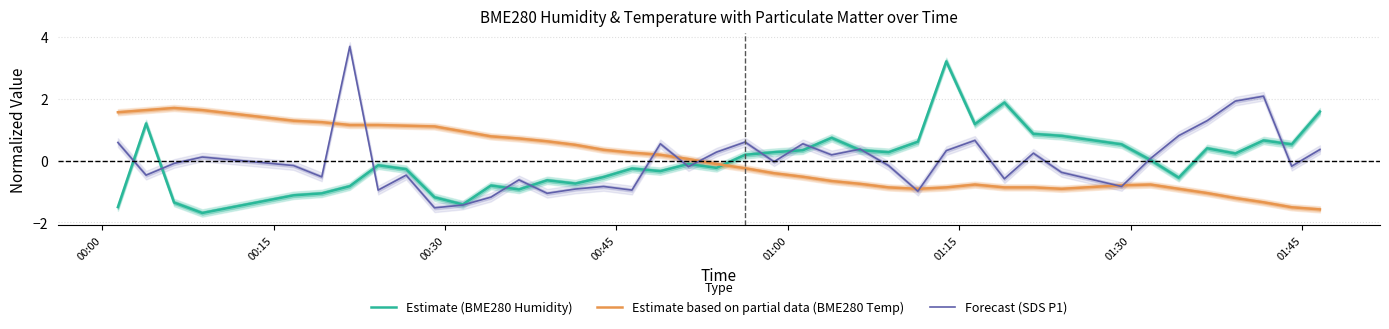

Which series ends up on top after the final intersection of Estimate (BME280 Humidity) and Estimate based on partial data (BME280 Temp)?

Estimate (BME280 Humidity)